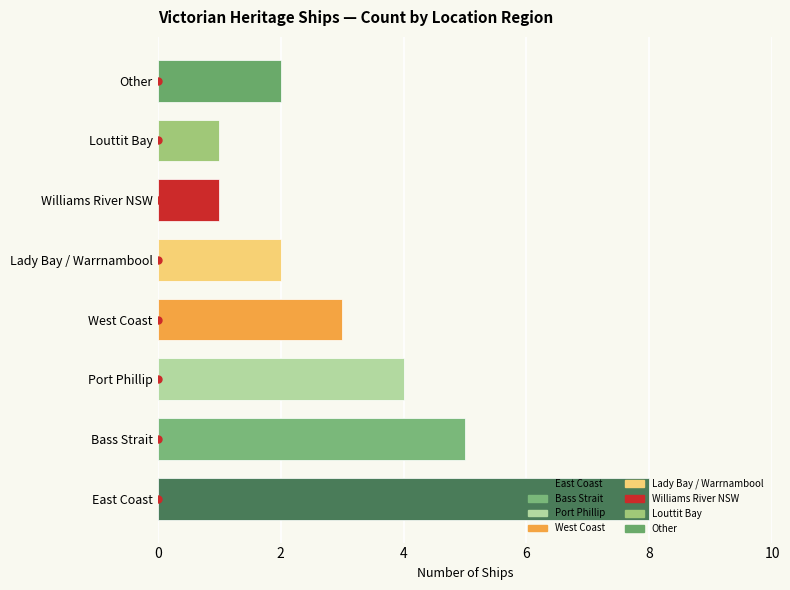

True or false: the data shows 3 at East Coast.

False